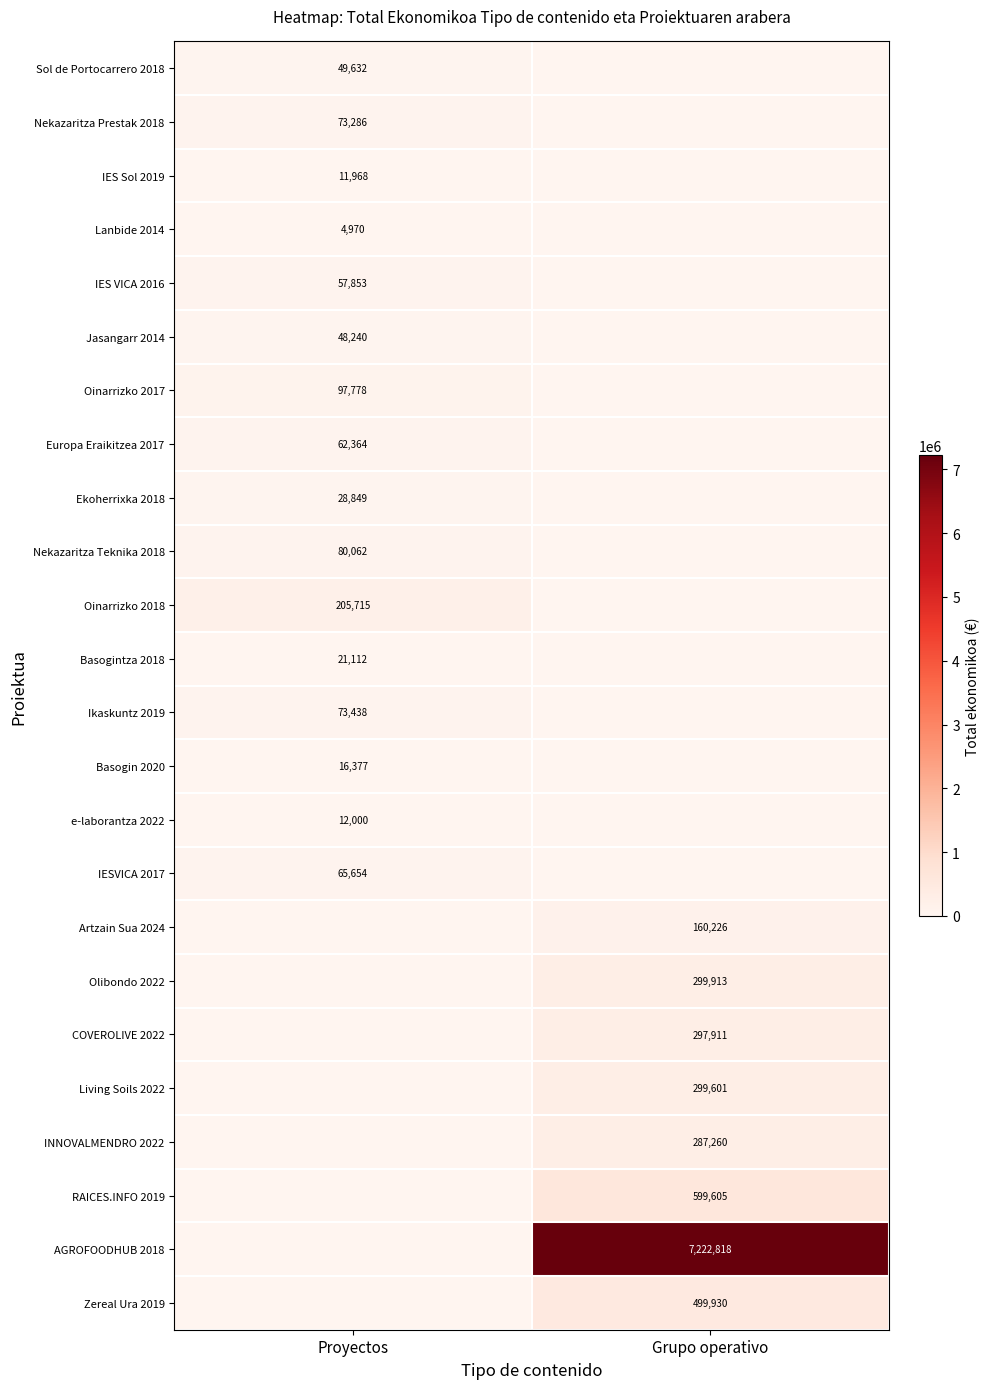

Is the value of Nekazaritza Teknika 2018 at Proyectos greater than the value of Ikaskuntz 2019 at Proyectos?

Yes